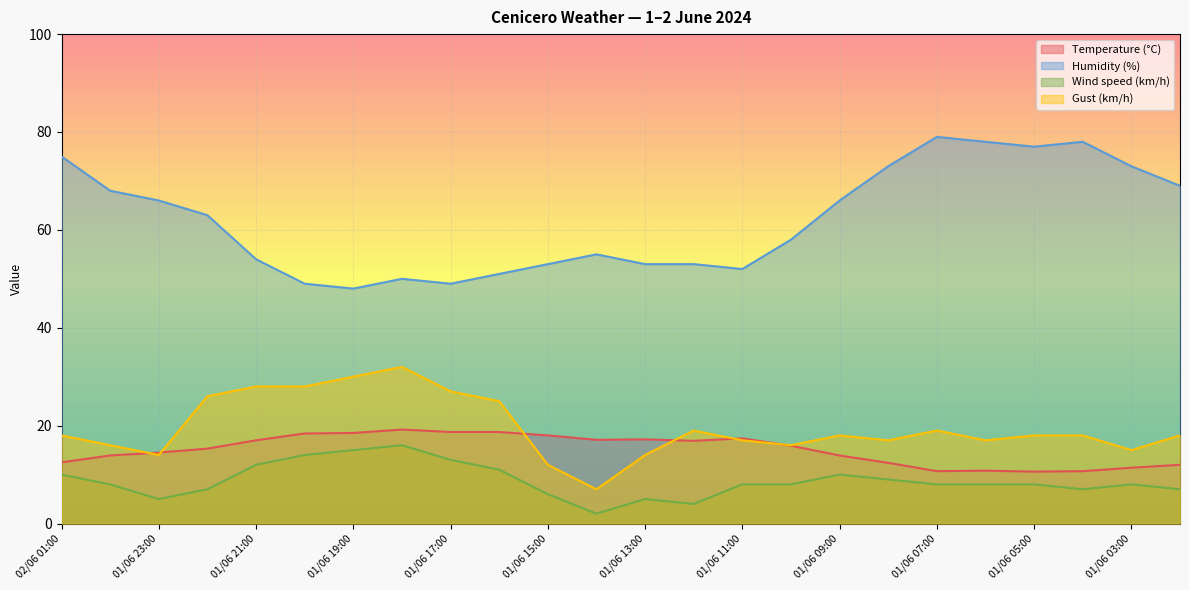

Which category has the highest value in the Temperature (°C) series?

01/06 18:00